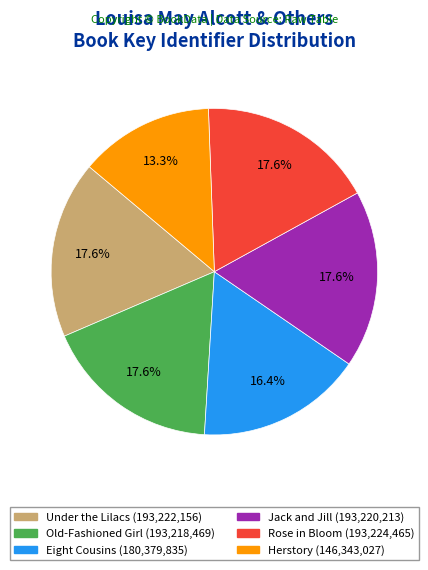

To the nearest percent, what percentage of the pie is Under the Lilacs?

18%